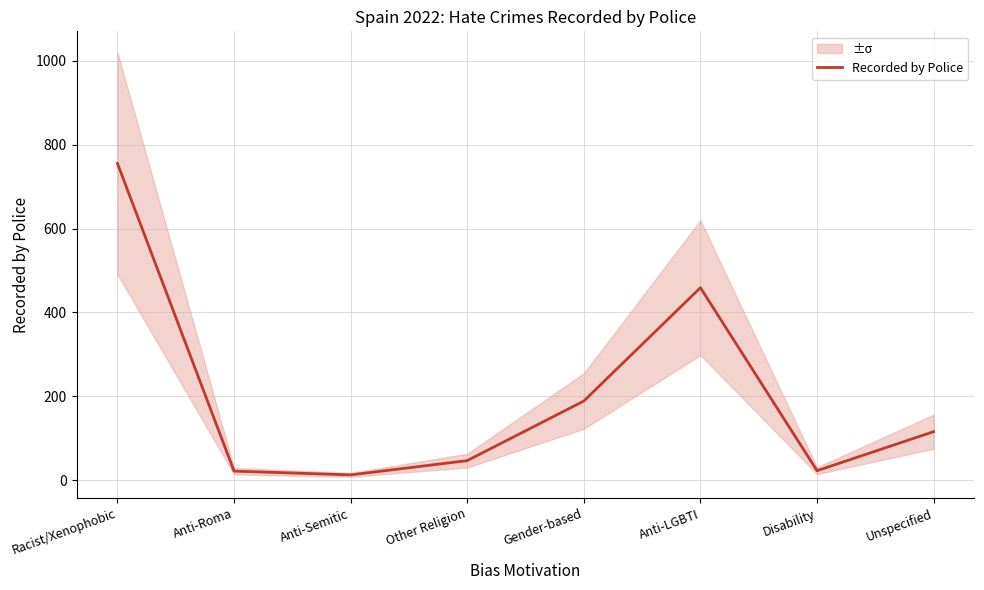

Which category has the lowest value across all series?

Anti-Semitic